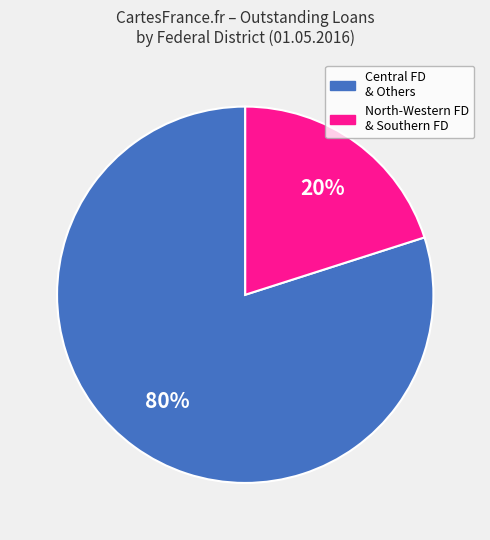

How many segments does this pie chart have?

2